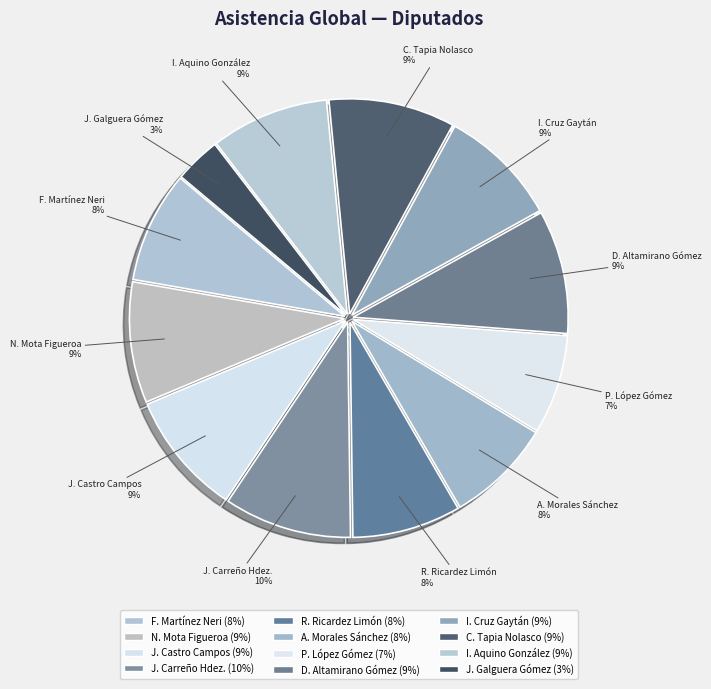

Is there a majority slice in this chart?

No